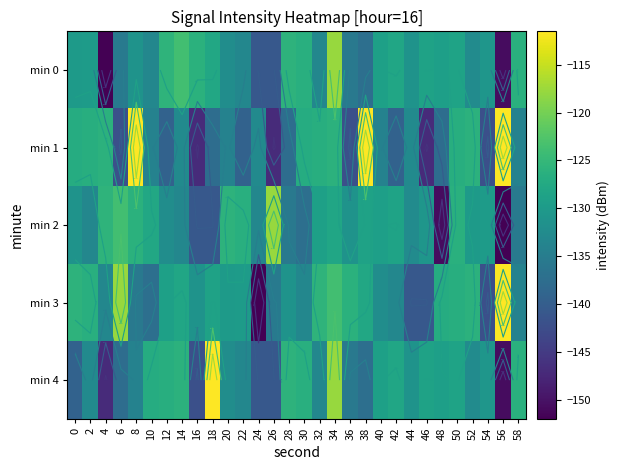

What is the difference between the second highest and minimum values in the min 1 series?

35.6